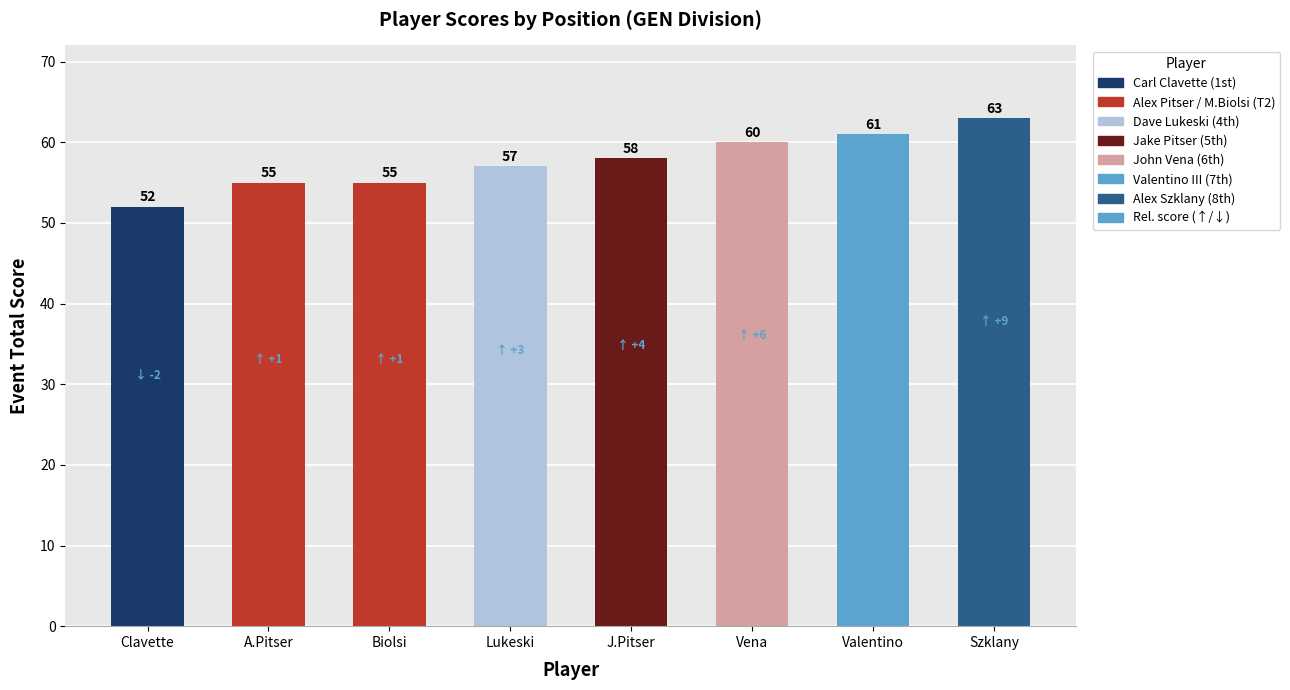

The chart shows a value of 83 at Valentino. True or false?

False